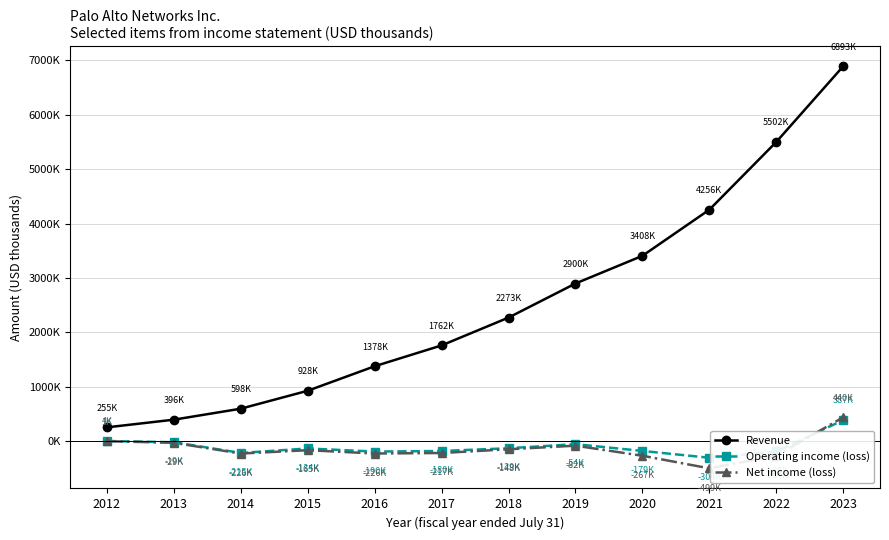

Where is Operating income (loss) nearest to the value 41600?

2012